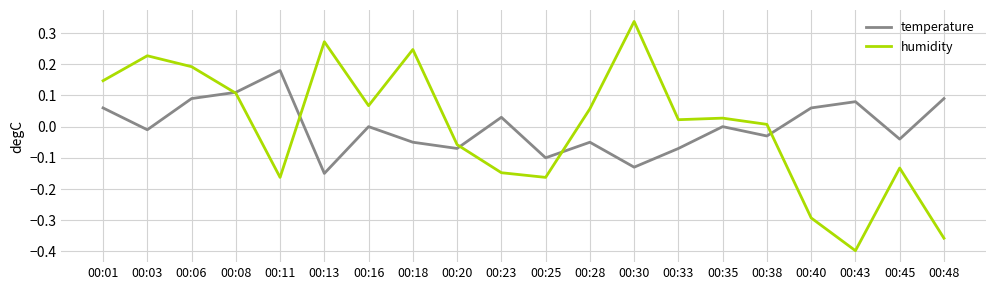

How many lines are shown in the chart?

2